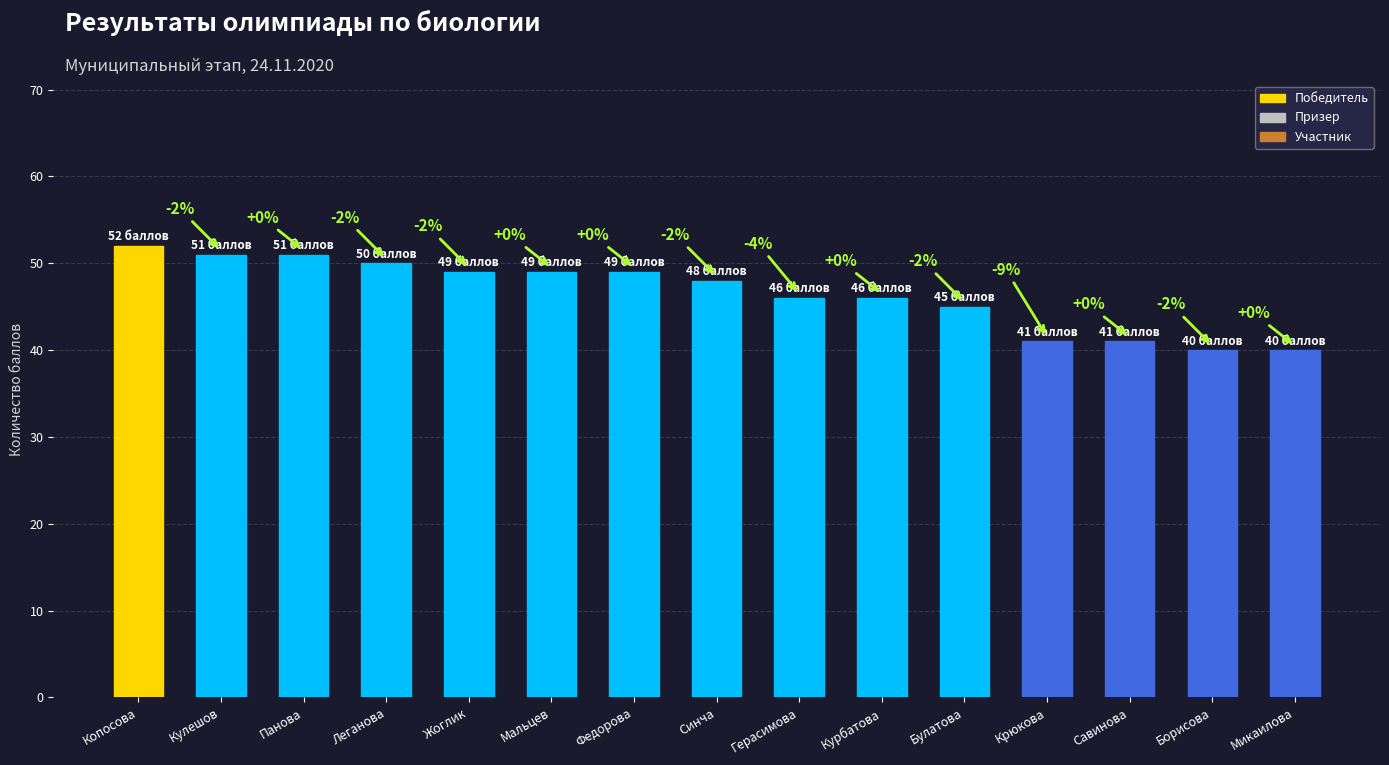

Are the bars horizontal?

No